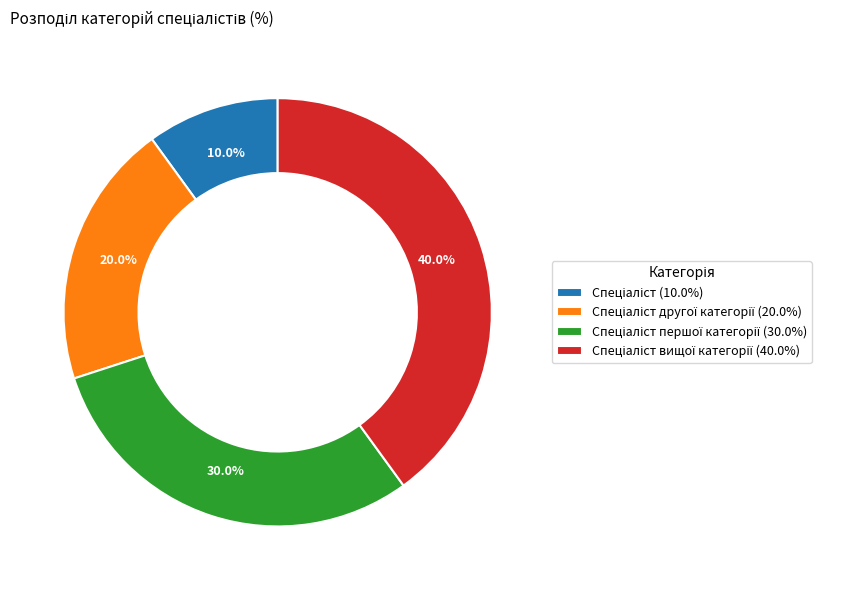

Is there a majority slice in this chart?

No